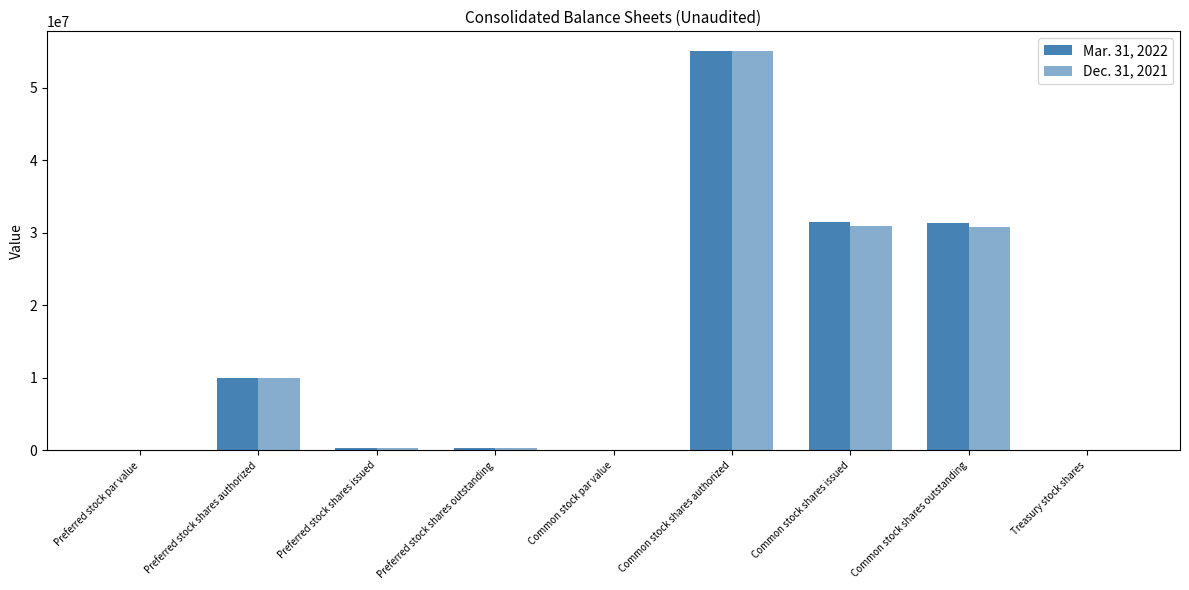

Which series has the largest range (max minus min)?

Mar. 31, 2022